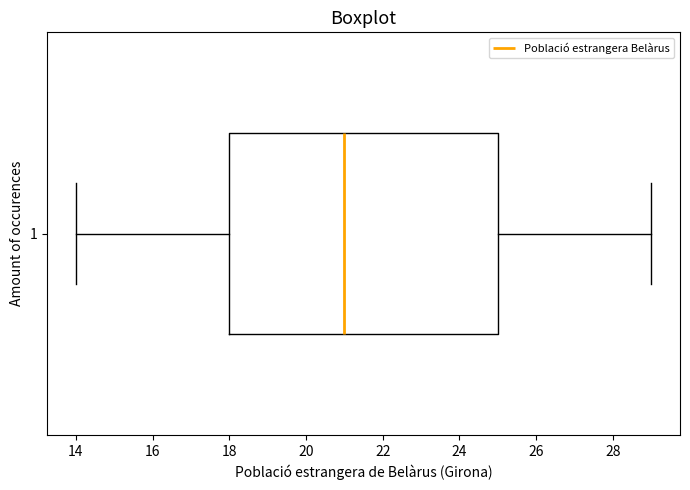

Transcribe this box plot: give where the median line is, the range the box spans, and where the two whiskers end, as read against the x-axis. The values are not printed on the chart, so give them approximately, as read against the axis.

median 21, box 18 to 25, whiskers 14 to 29